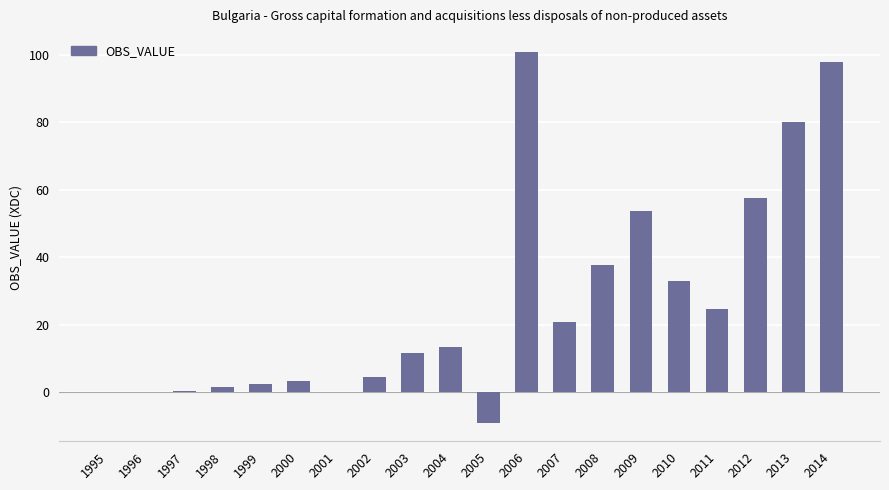

Is it true that the value at 2006 is 100.8?

True